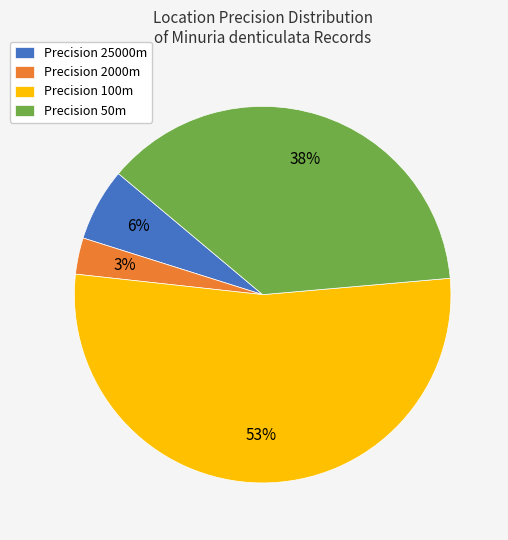

Which category has the biggest portion of the pie?

Precision 100m